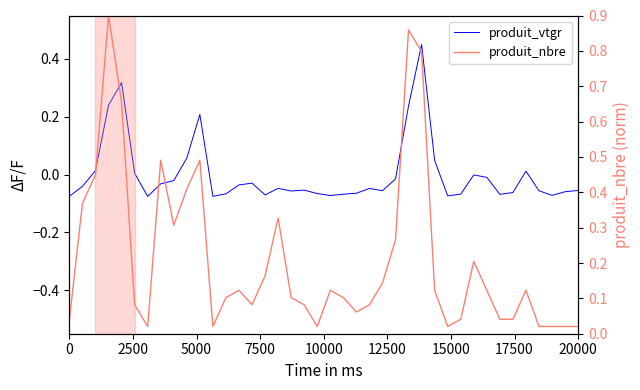

How many series are shown in this chart?

2